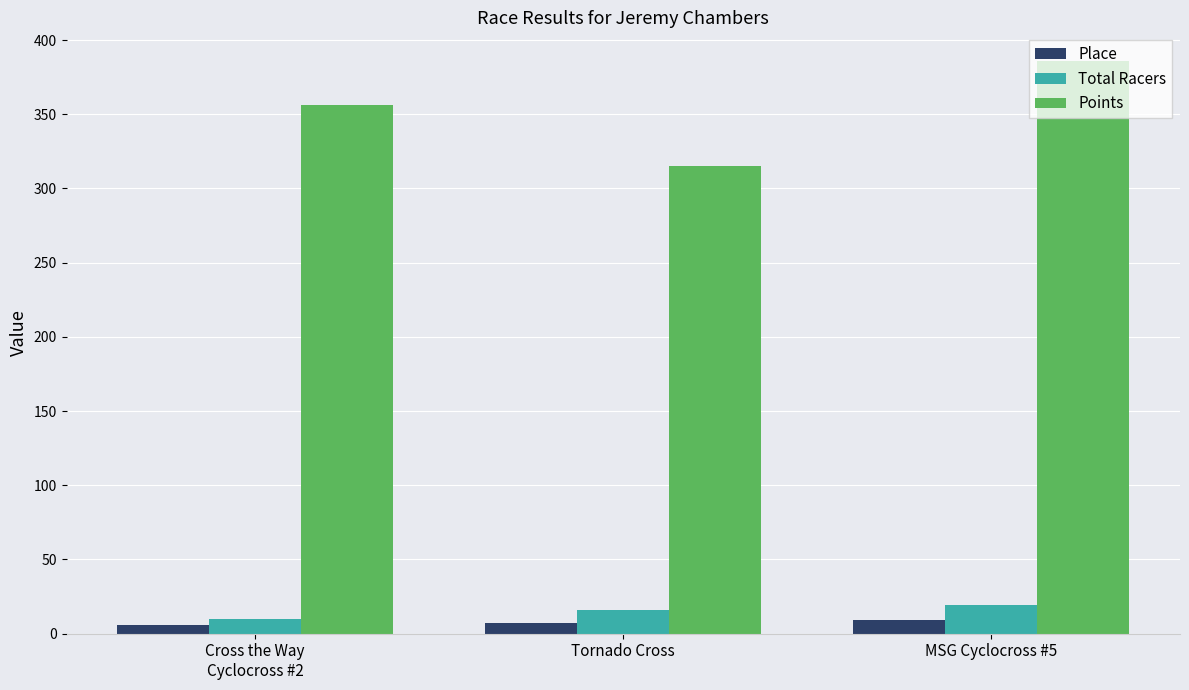

Count the number of categories in the chart.

3